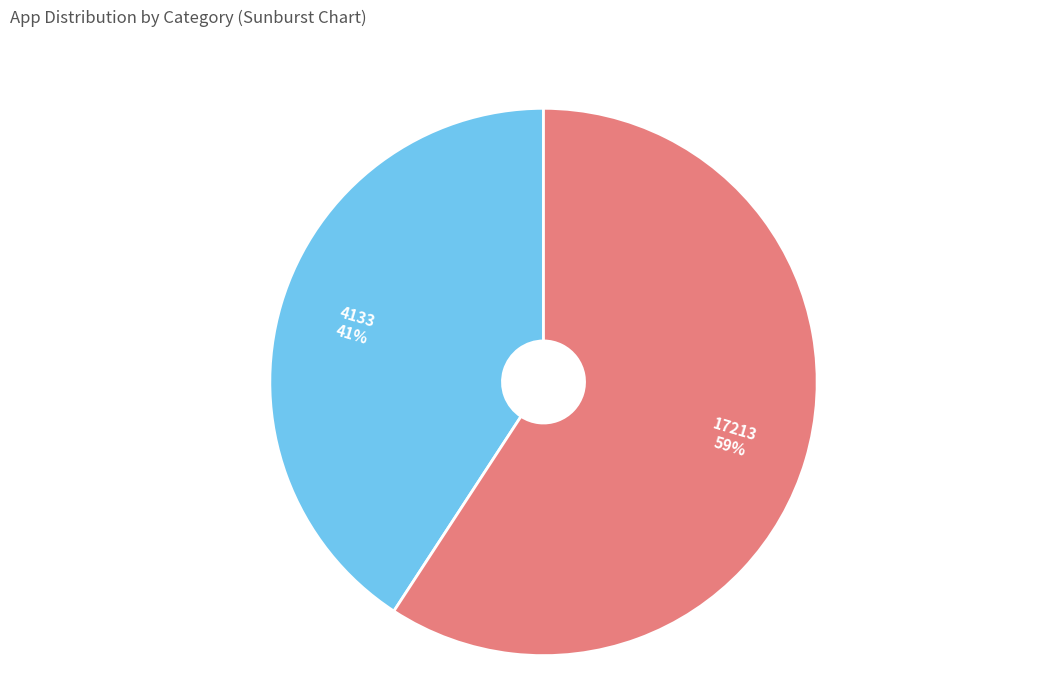

What percentage is the 17213 slice, to the nearest percent?

59%